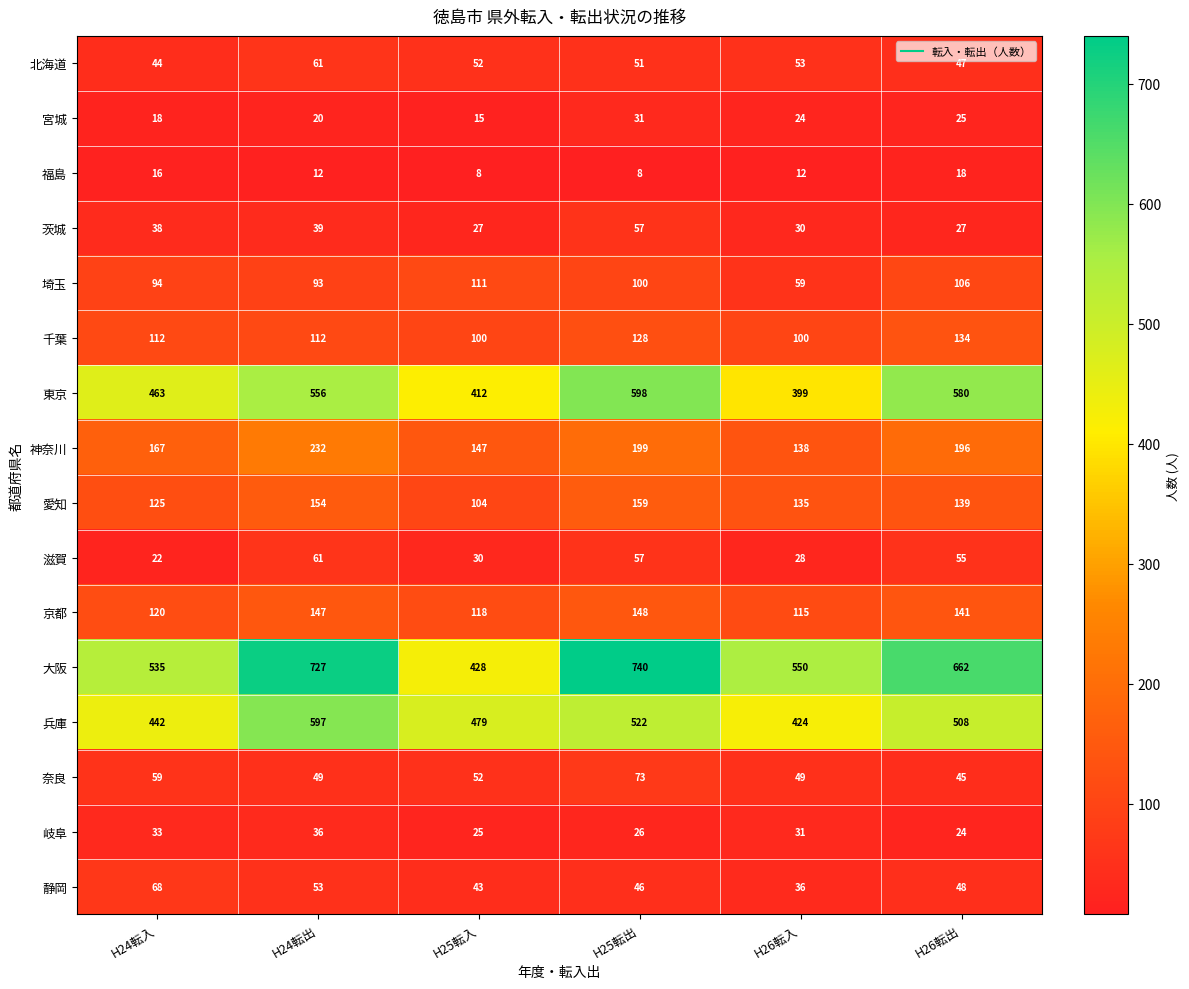

Count the number of categories in the chart.

6